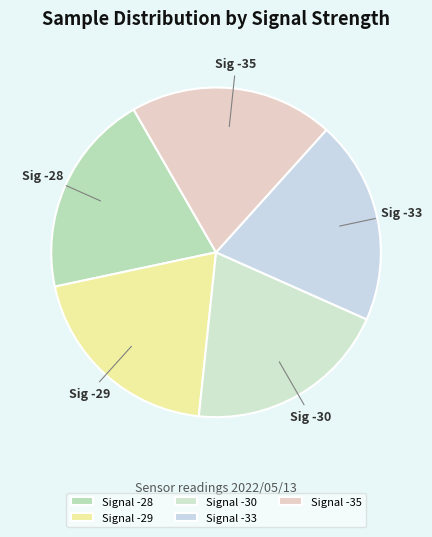

Count the number of slices in the pie.

5